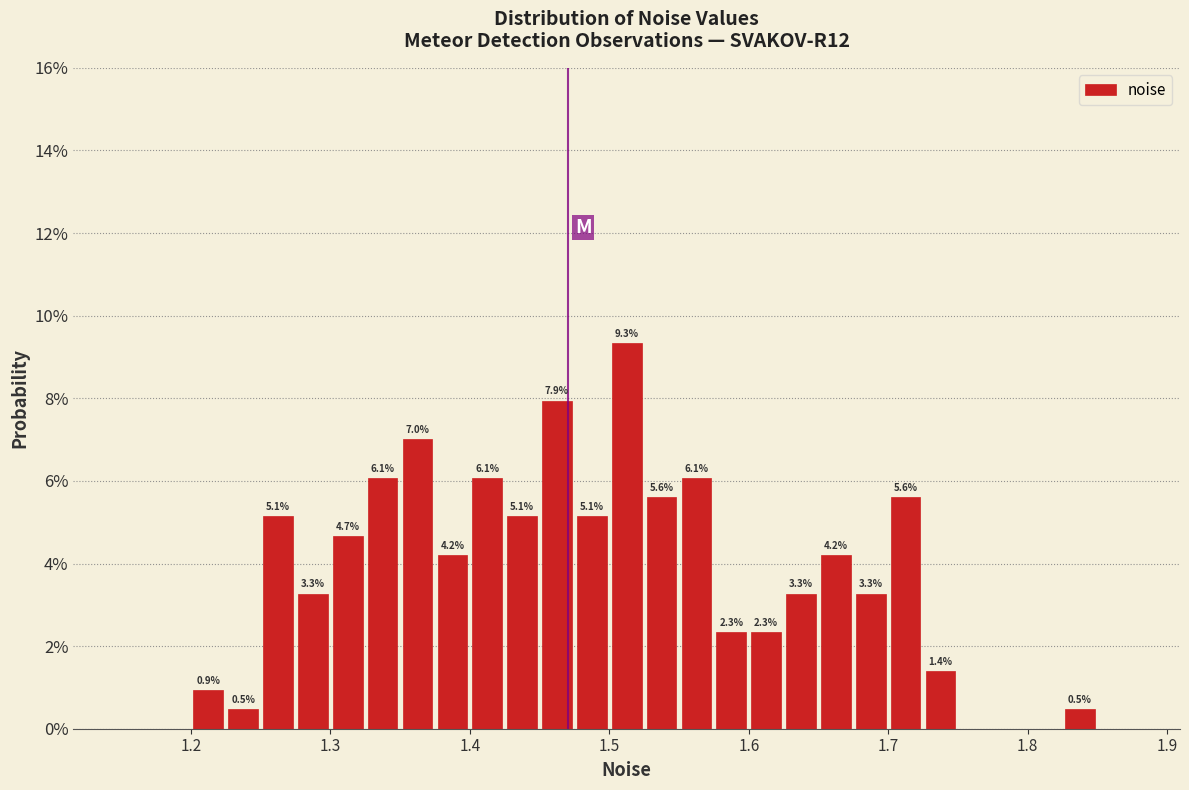

Read against the x-axis, roughly where is the centre of the tallest bar?

1.51